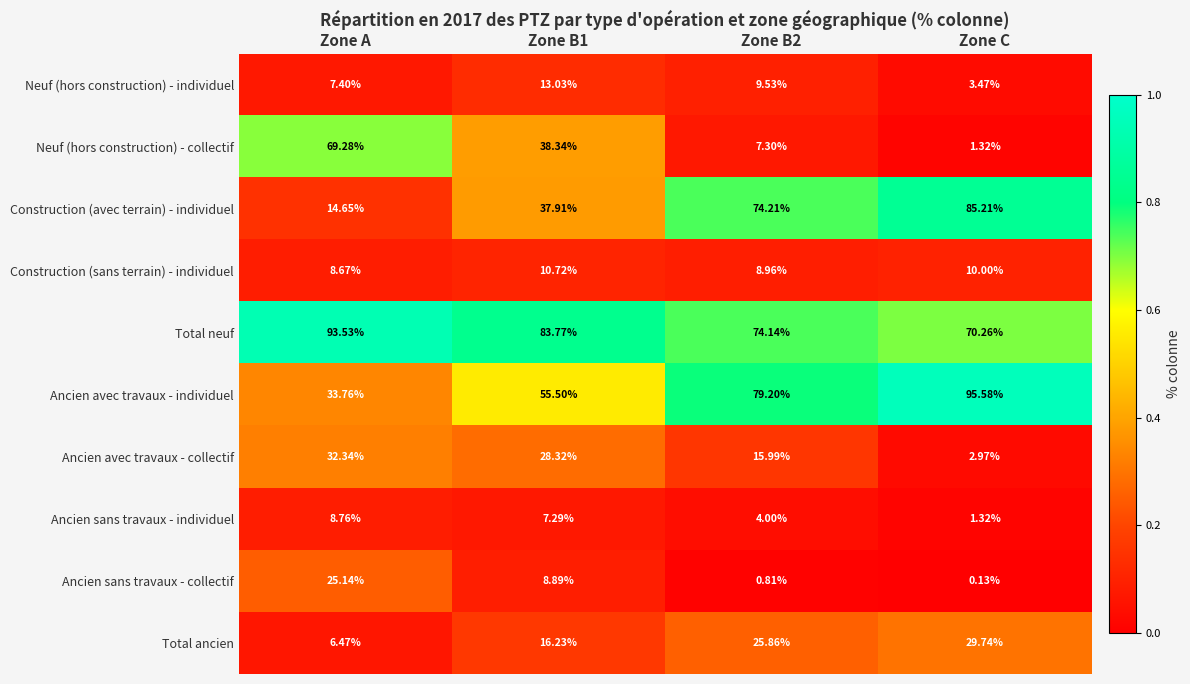

Which category has the lowest value across all series?

Zone C